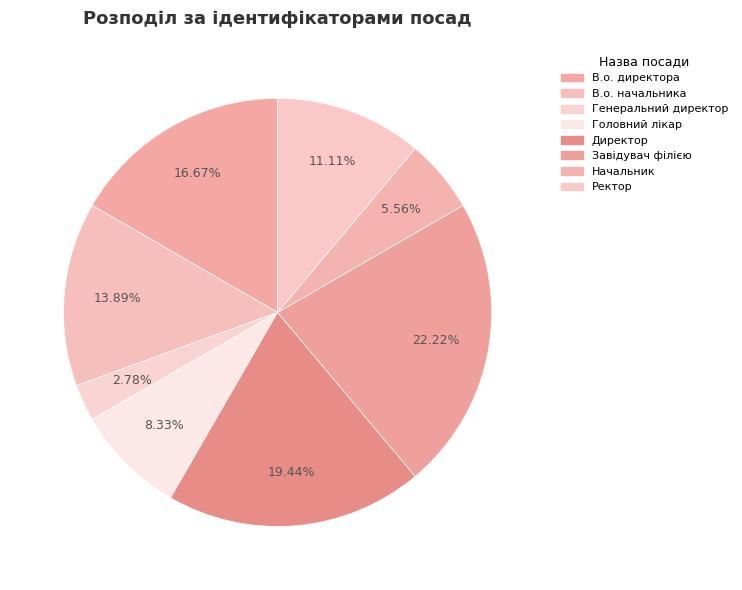

Which slice is the largest?

Завідувач філією